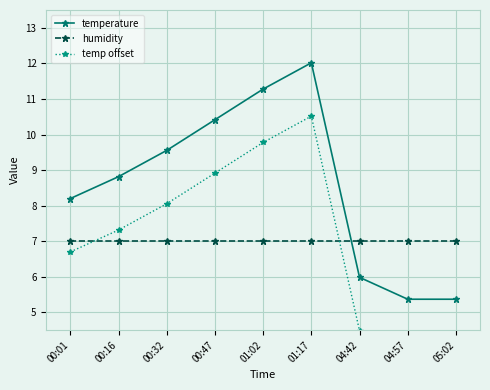

At which label does humidity reach its peak?

00:01